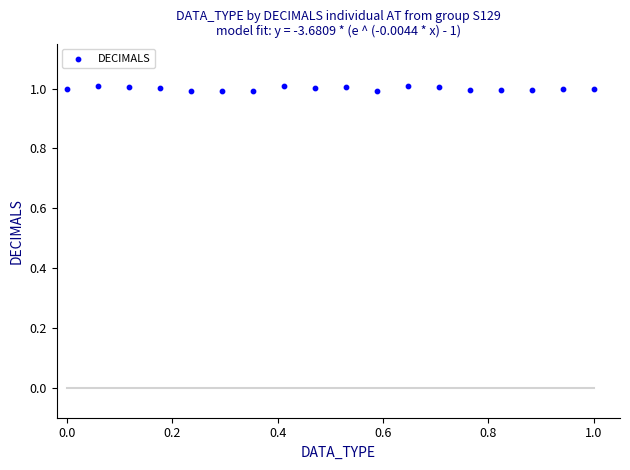

How many points are shown in the scatter plot?

18